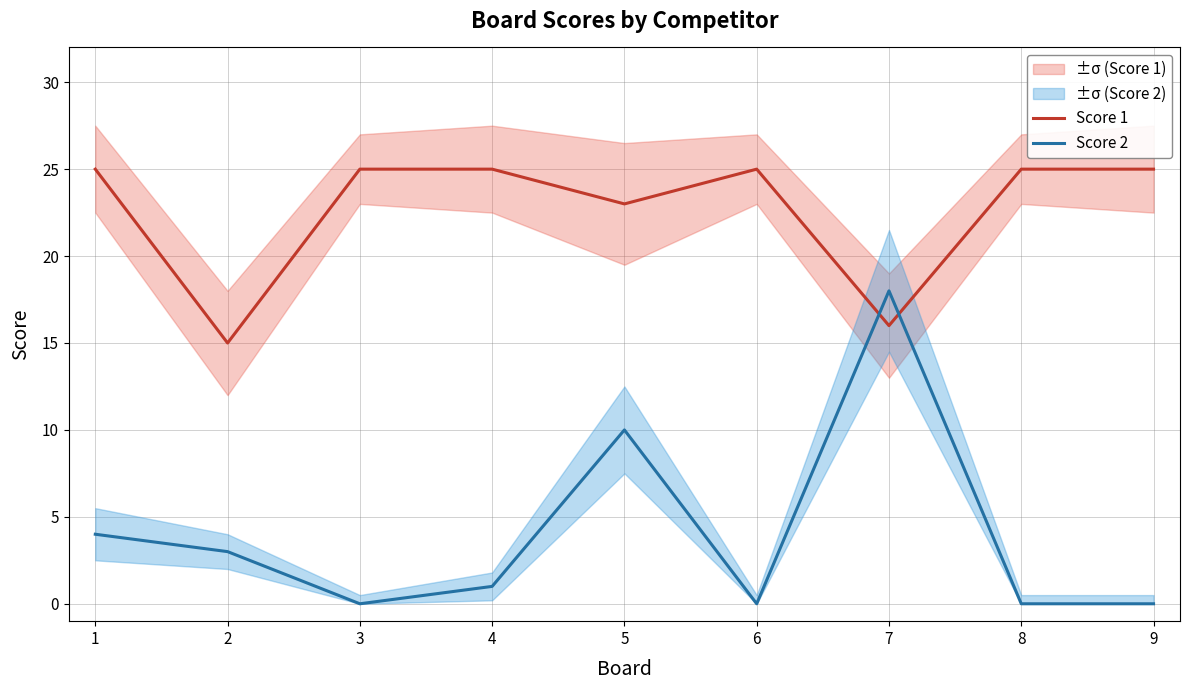

Reading left to right, what are all the values shown in this chart?

Score 1: 1=25	2=15	3=25	4=25	5=23	6=25	7=16	8=25	9=25
Score 2: 1=4	2=3	3=0	4=1	5=10	6=0	7=18	8=0	9=0